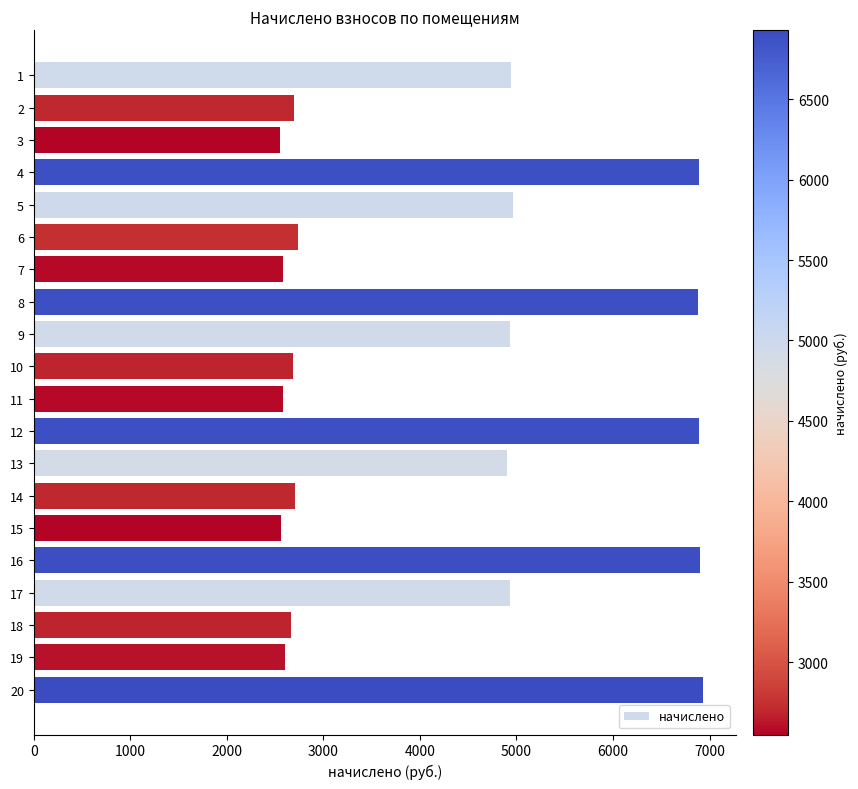

Are the bars grouped side by side (vs. stacked)?

No